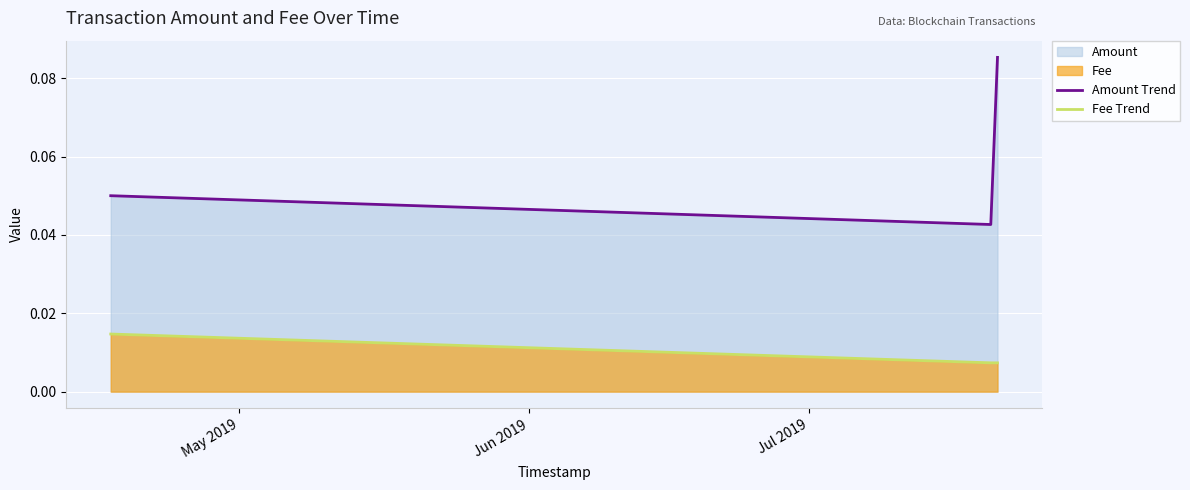

Reading left to right, extract all data points from this chart.

Amount Trend: 0.1	0.0	0.1
Fee Trend: 0.0	0.0	0.0